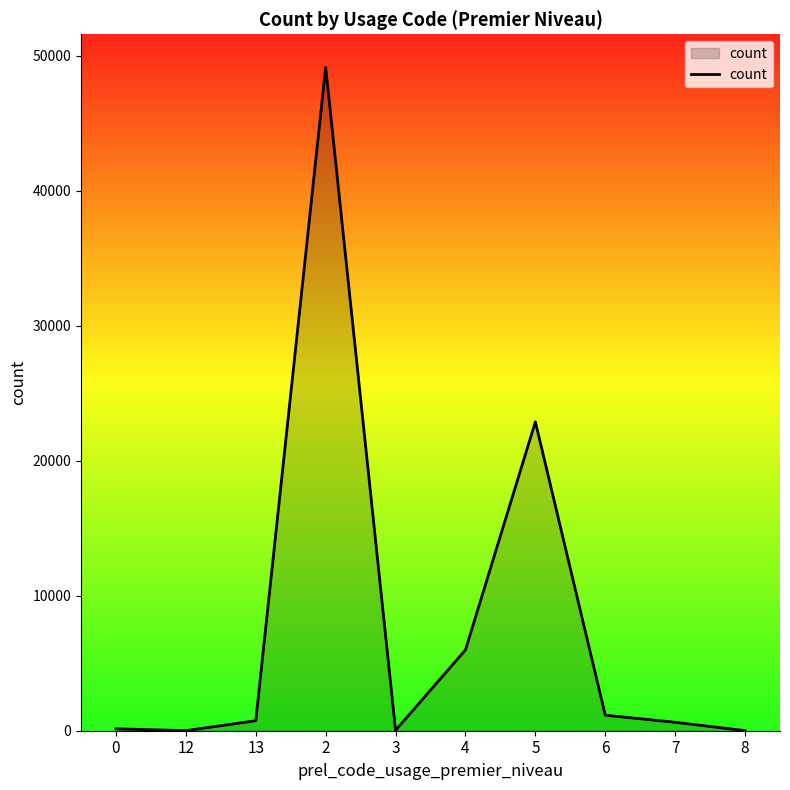

What is the change in value from 2 to 4?

-43154